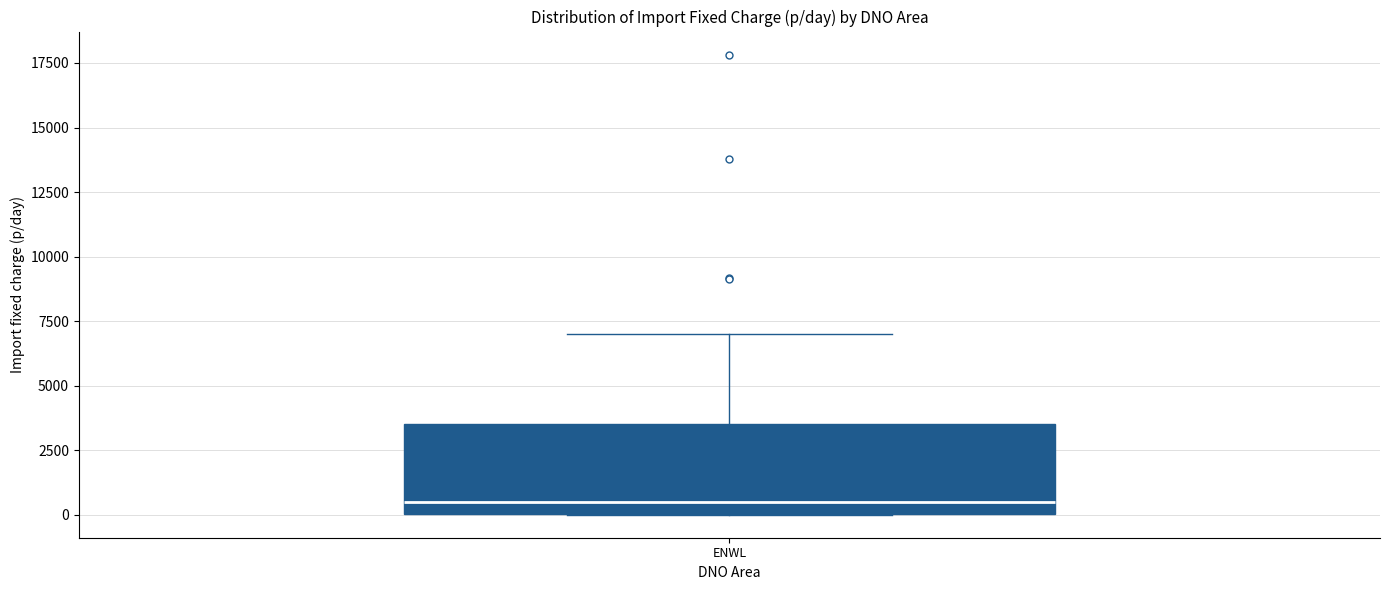

Transcribe this box plot: give where the median line is, the range the box spans, and where the two whiskers end, as read against the y-axis. The values are not printed on the chart, so give them approximately, as read against the axis.

median 500, box 0 to 3500, whiskers 0 to 7000